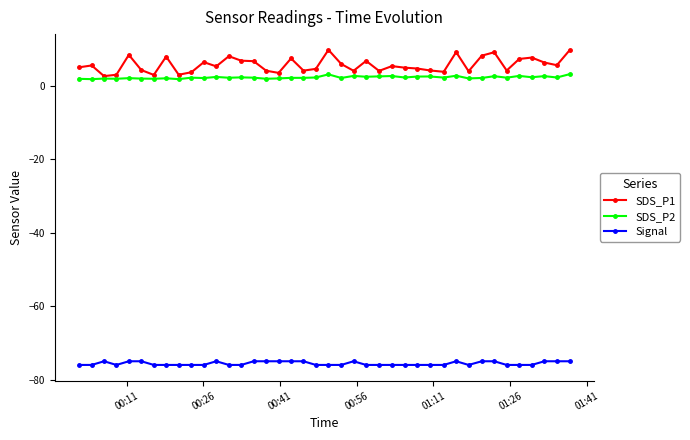

What is the smallest value displayed?

-76.0